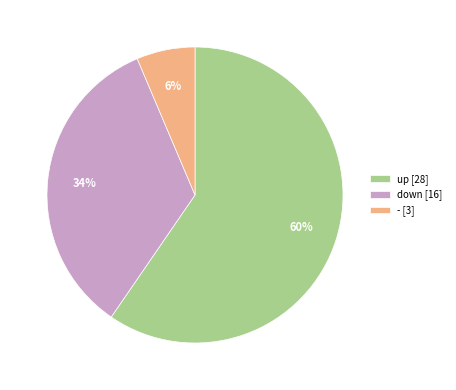

Is there any slice that represents more than half of the pie?

Yes